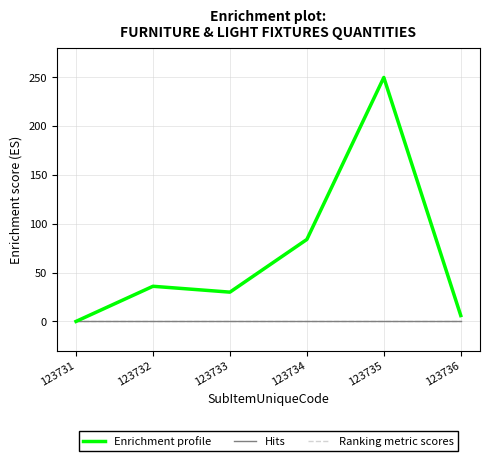

Is the value of Enrichment profile at 123732 greater than the value of Ranking metric scores at 123734?

Yes